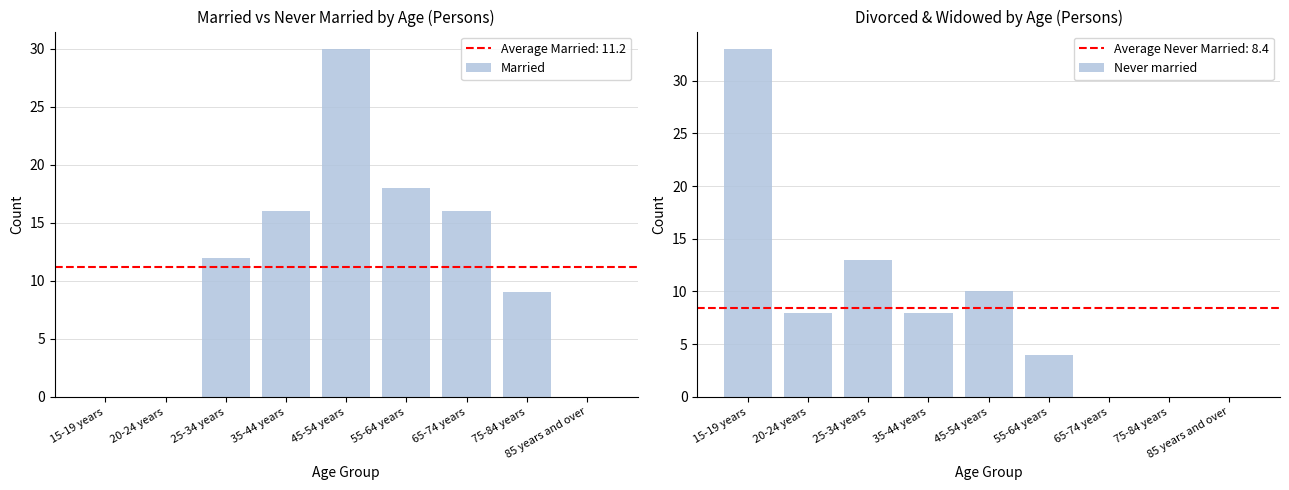

How many bars are there in total?

18